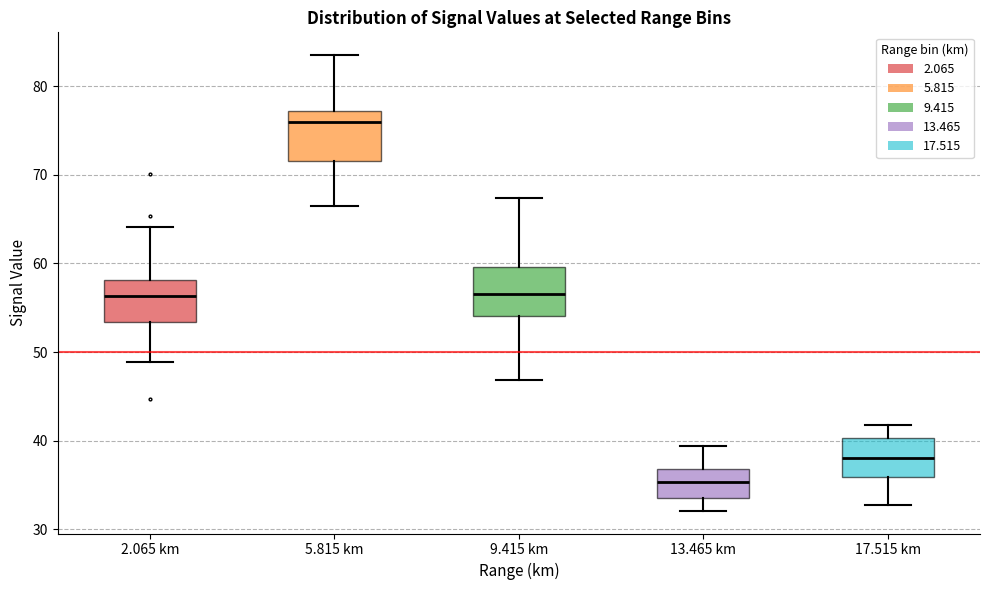

Which box has the lowest median line?

13.465 km